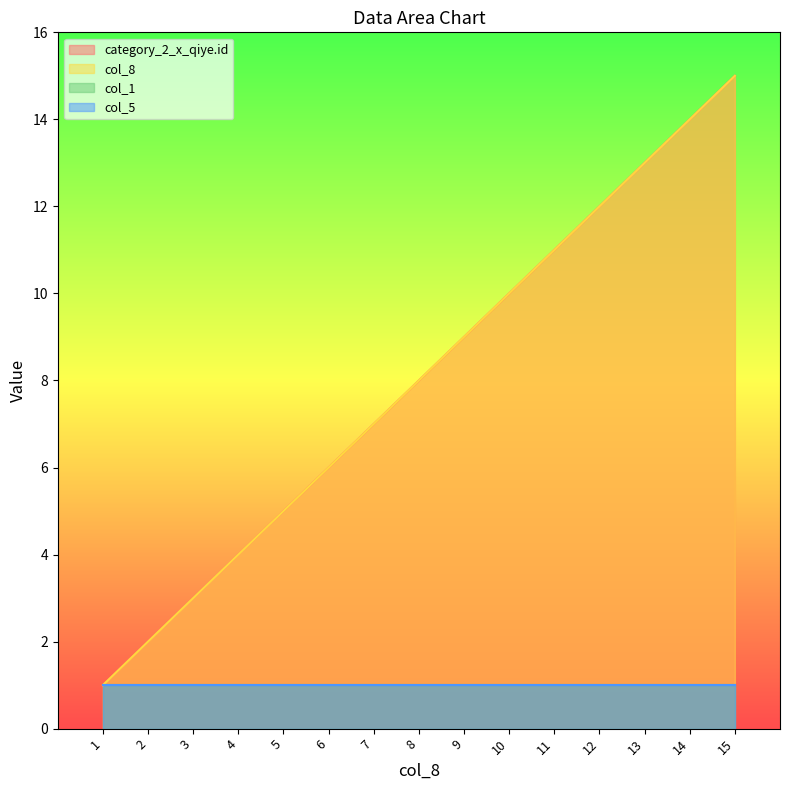

Rank the categories by col_8 value from lowest to highest.

1, 2, 3, 4, 5, 6, 7, 8, 9, 10, 11, 12, 13, 14, 15